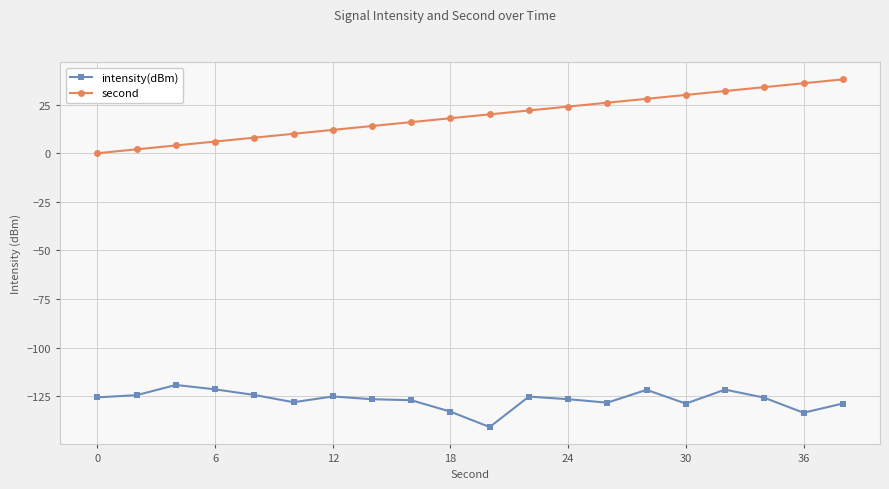

What is the average value of the second series?

19.0